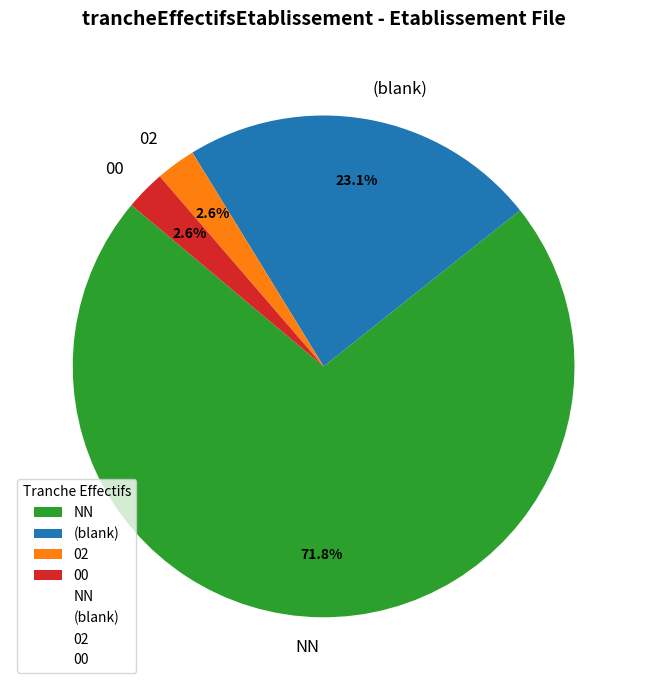

What is the ratio of the value at NN to the value at (blank)?

3.1